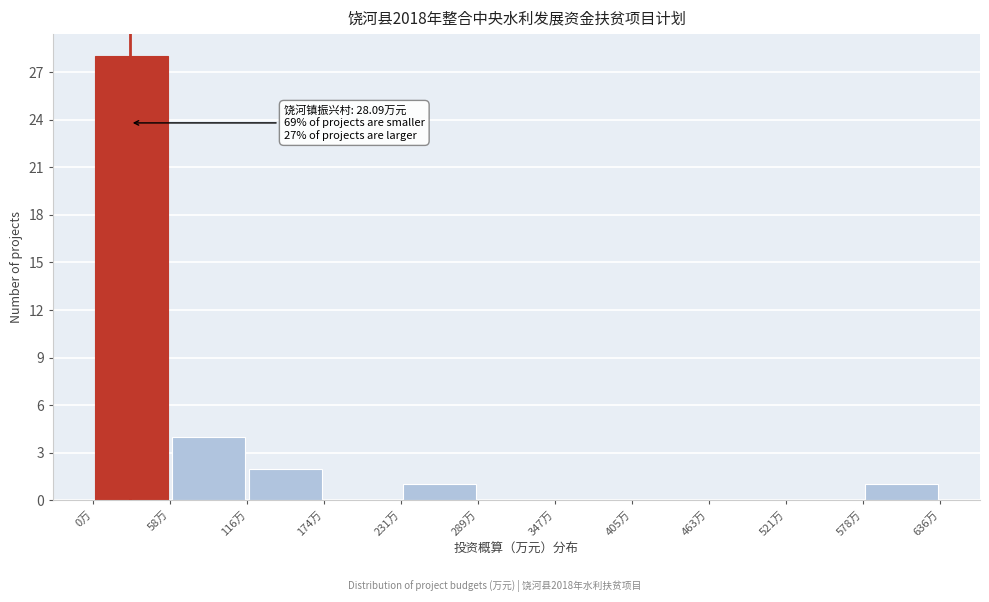

Over which range of the x-axis is the bar tallest?

0 to 60